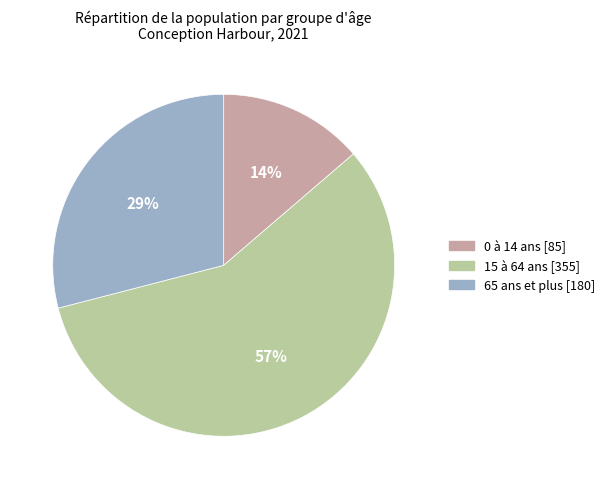

Approximately how many times larger is the value at 0 à 14 ans compared to 15 à 64 ans?

0.2